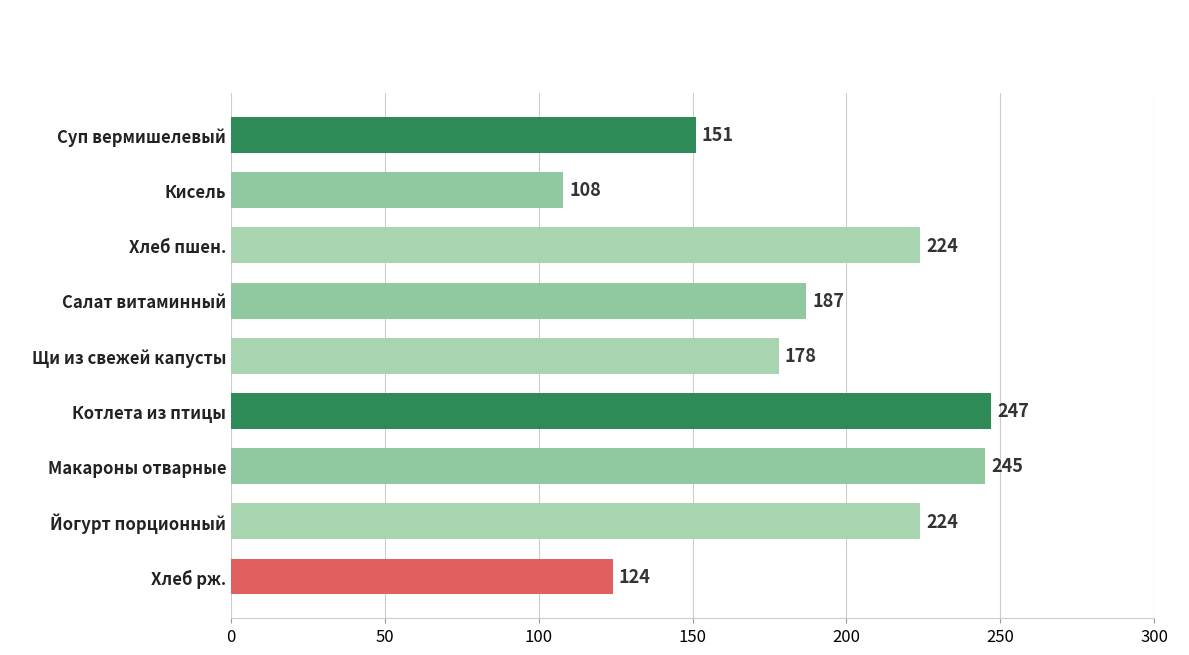

What is the sum of the values at Макароны отварные and Хлеб рж.?

369